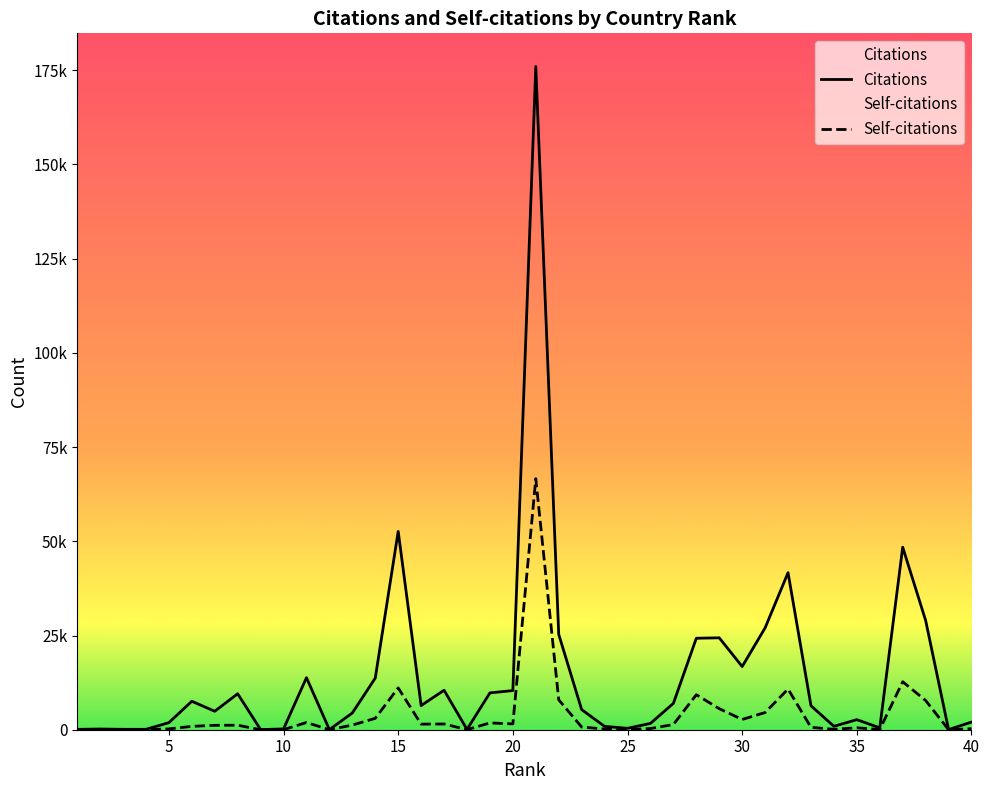

True or false: Self-citations and Citations cross at least once.

False